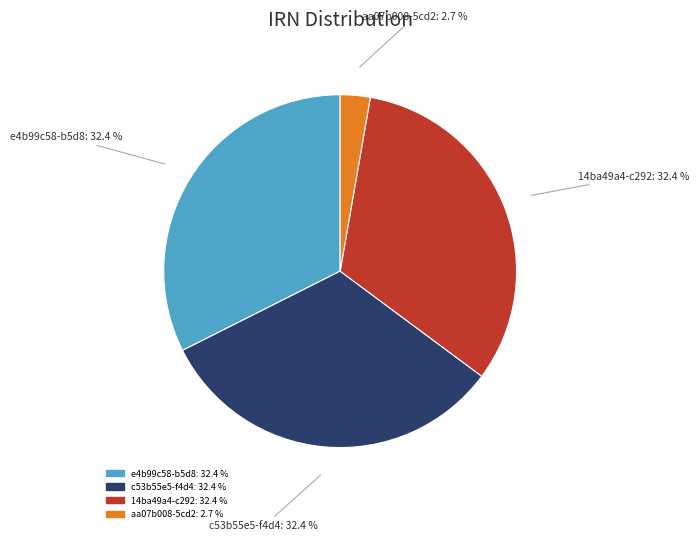

What percentage is the 14ba49a4-c292 slice, to the nearest percent?

32%